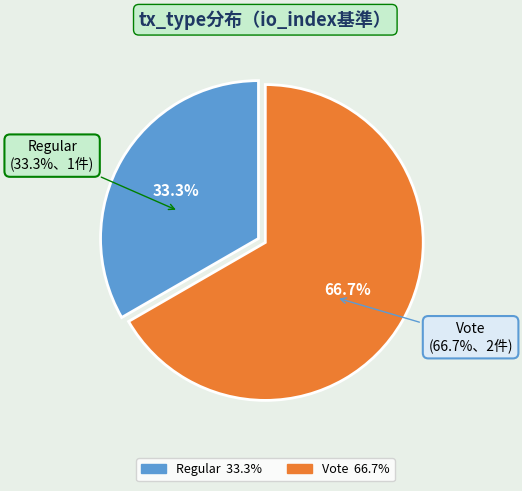

Which category has the biggest portion of the pie?

Vote